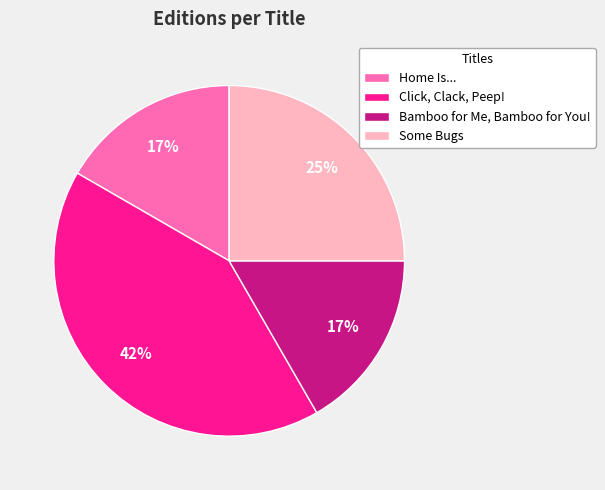

The Bamboo for Me, Bamboo for You! slice represents 17% of the pie. True or false?

True